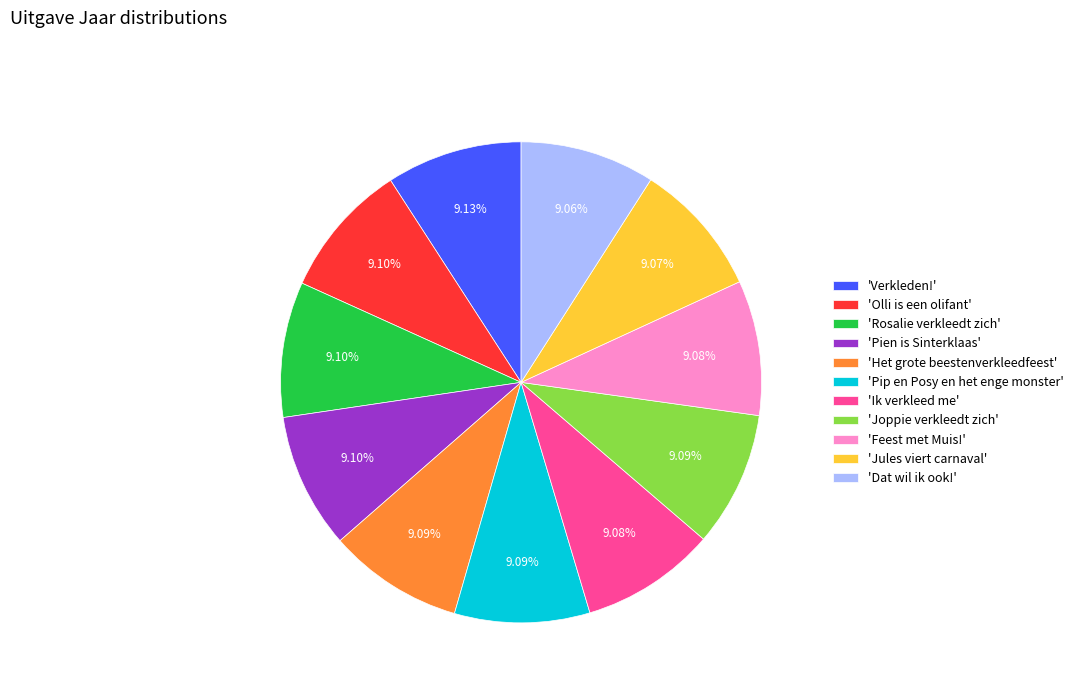

Is the sum of 'Joppie verkleedt zich' and 'Pien is Sinterklaas' greater than half?

No